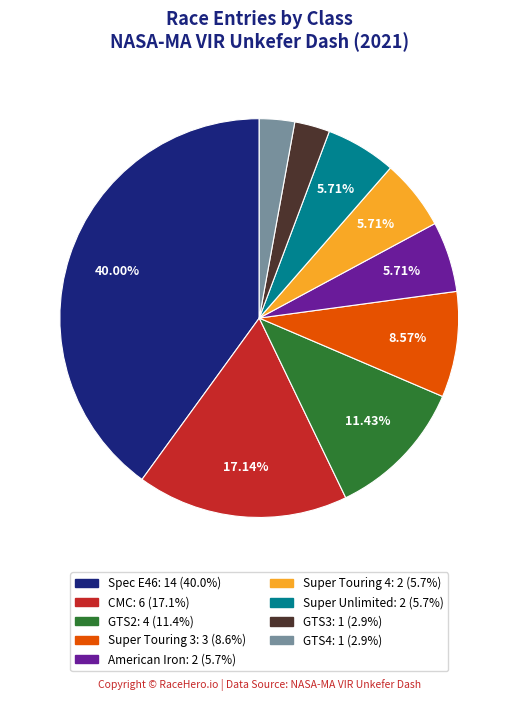

Is there any slice that represents more than half of the pie?

No